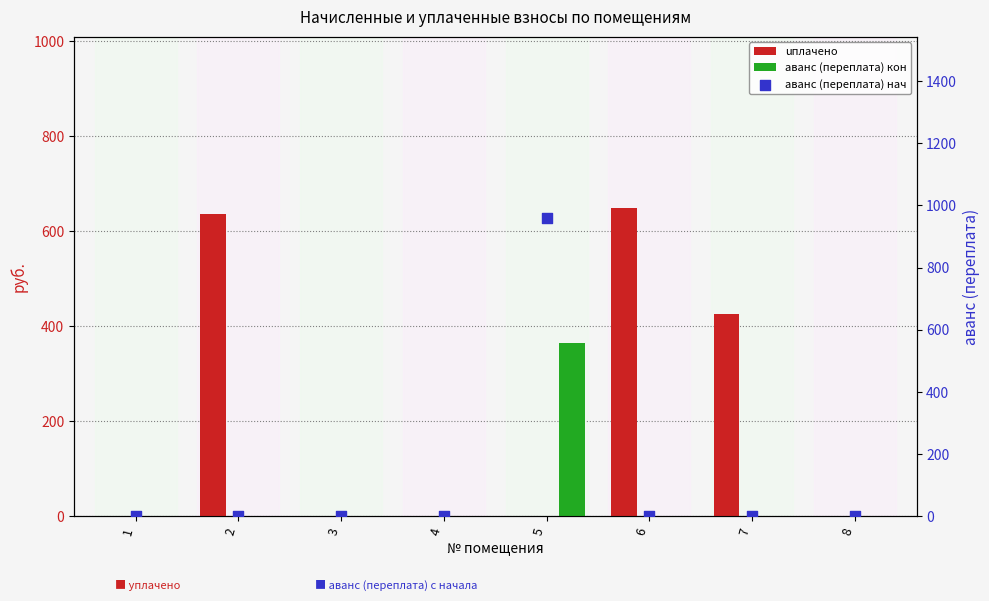

What is the total value across all series at 2?

637.1